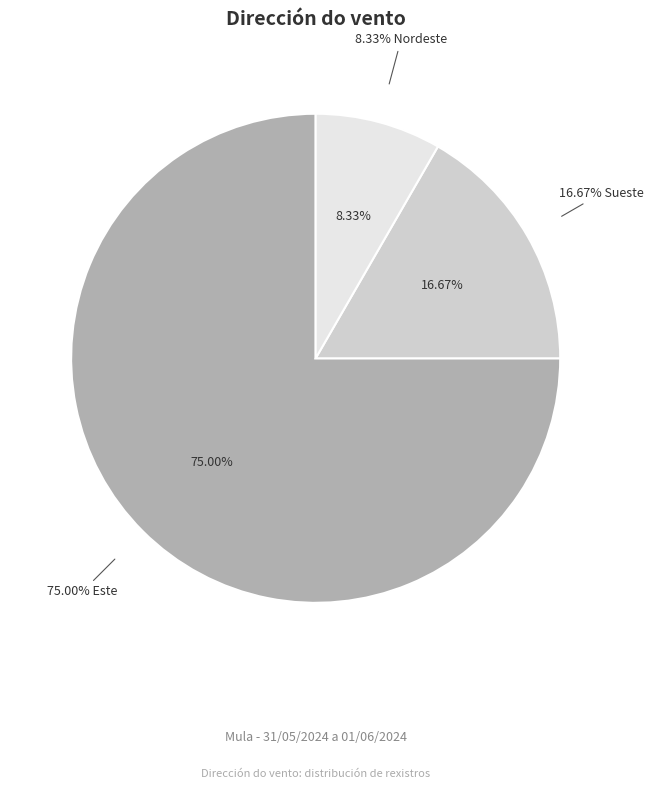

Combined, do Sueste and Este account for over 50%?

Yes